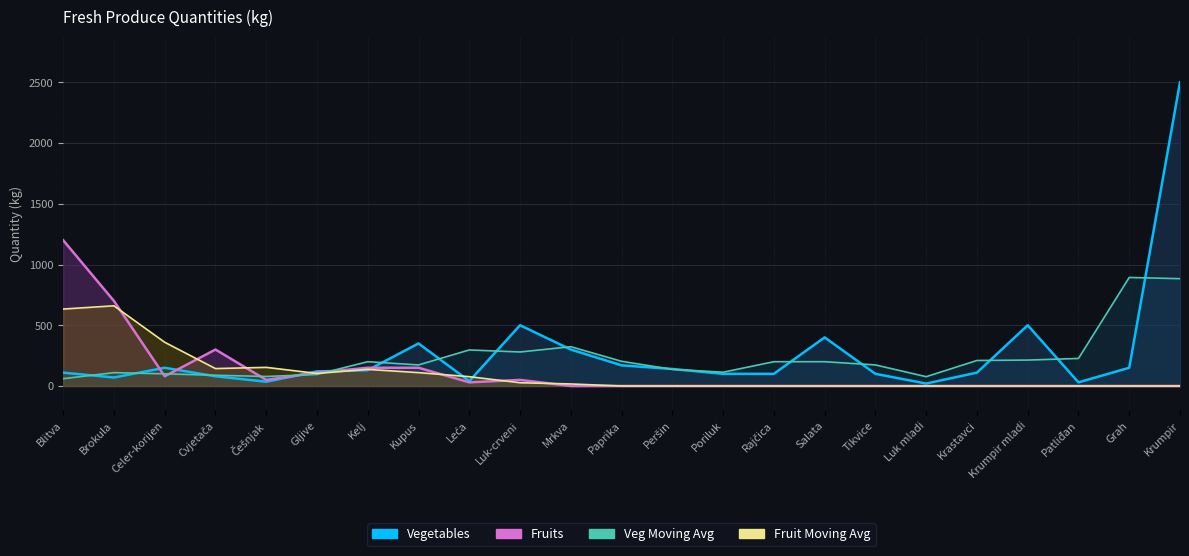

At which label does Vegetables reach its minimum?

Luk mladi